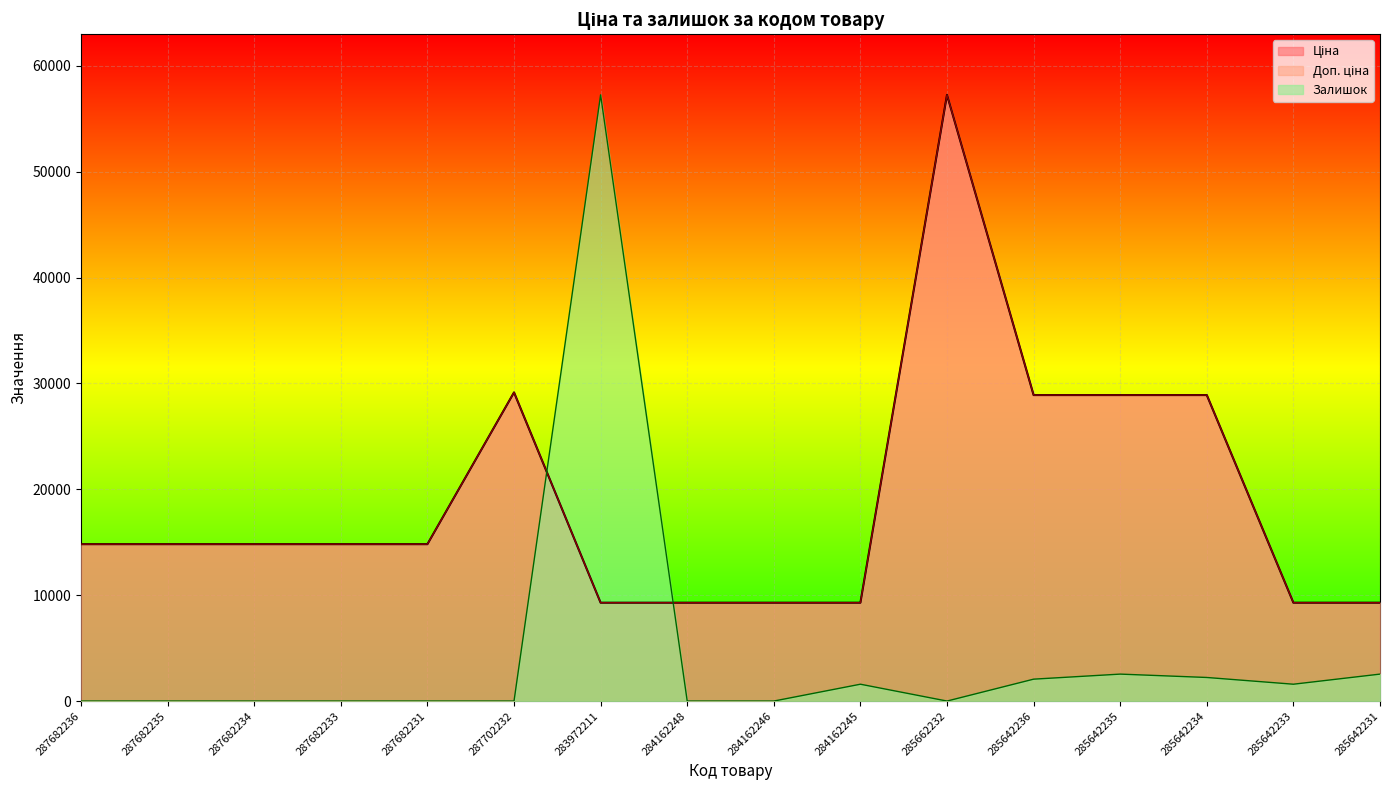

At which category is the sum across all series the highest?

285662232